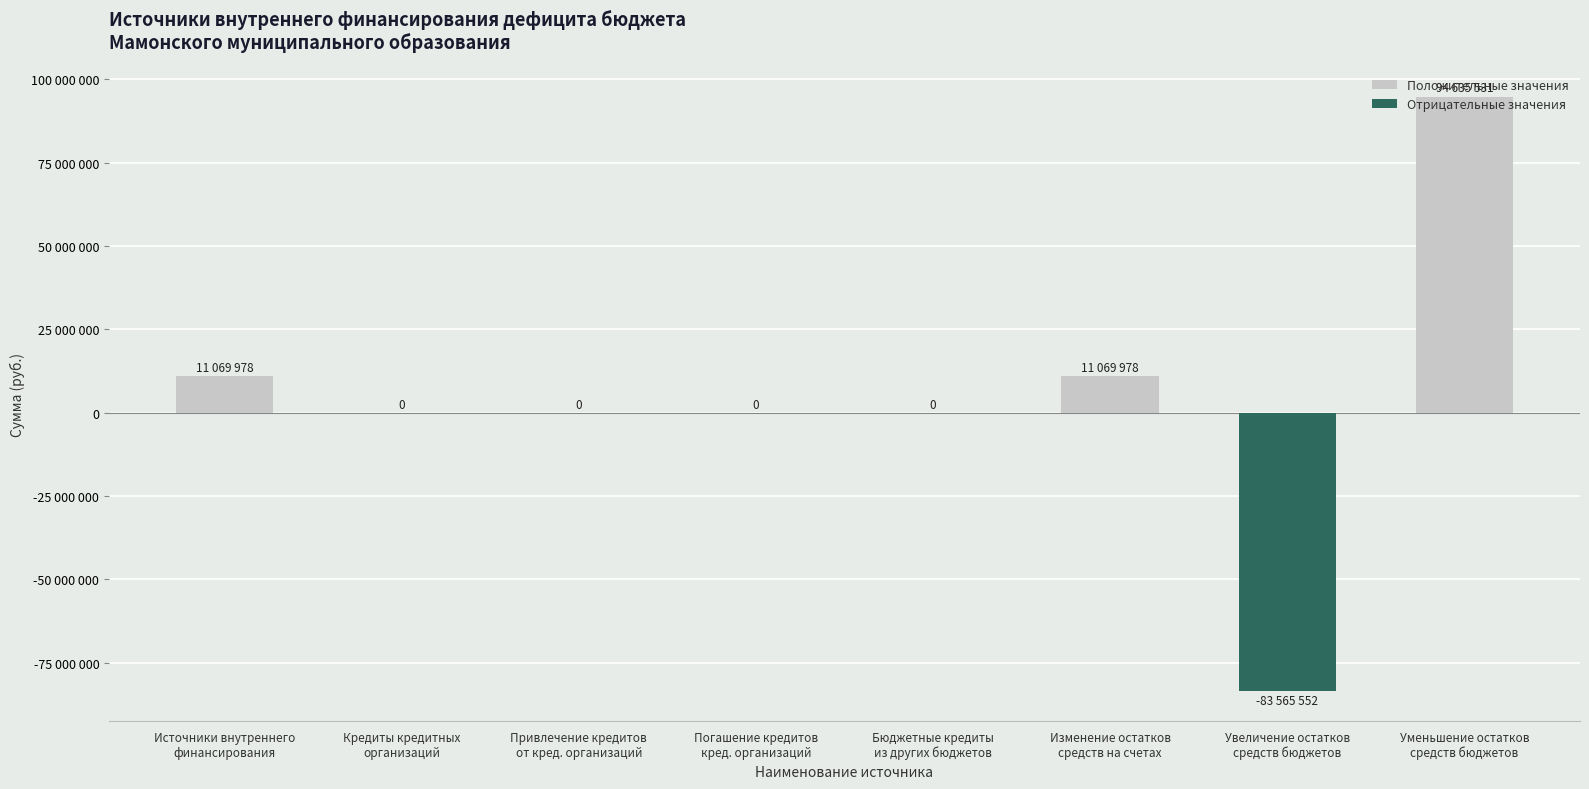

What is the ratio of the value at Изменение остатков
средств на счетах to the value at Источники внутреннего
финансирования?

1.0